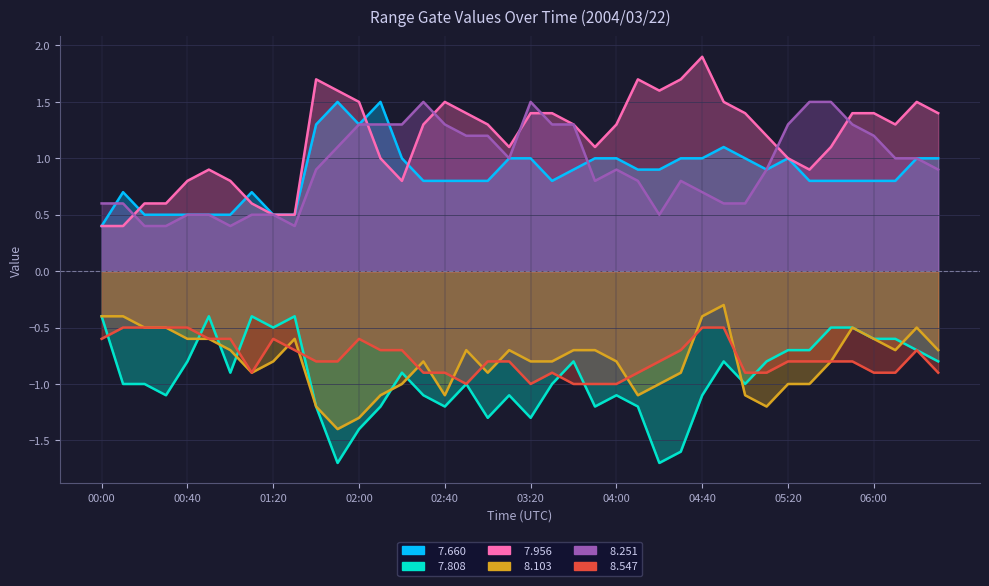

Rank the series by their maximum value, from highest to lowest.

  7.956,   7.660,   8.251,   8.103,   7.808,   8.547